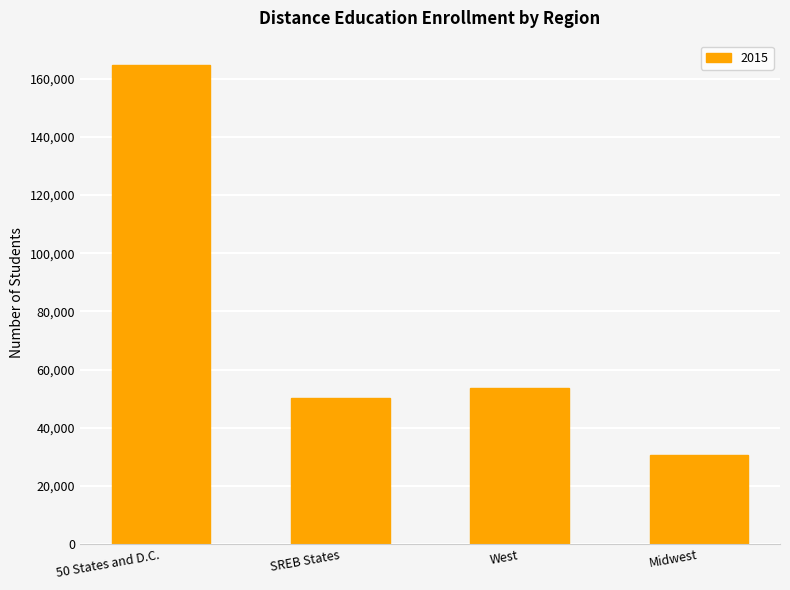

True or false: the data shows 53720 at West.

True